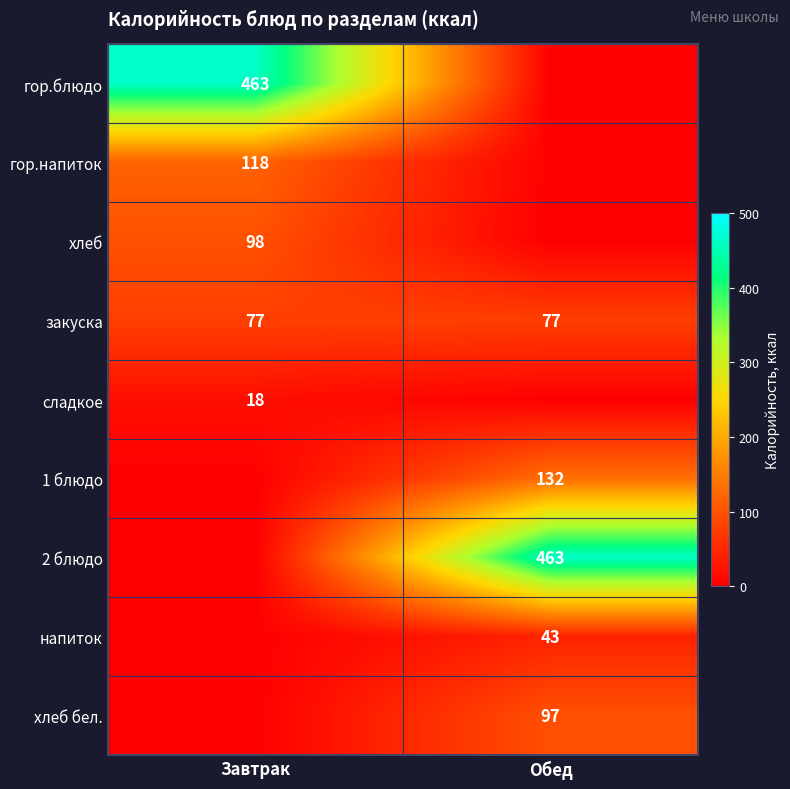

The value of 2 блюдо at Обед is 719. True or false?

False